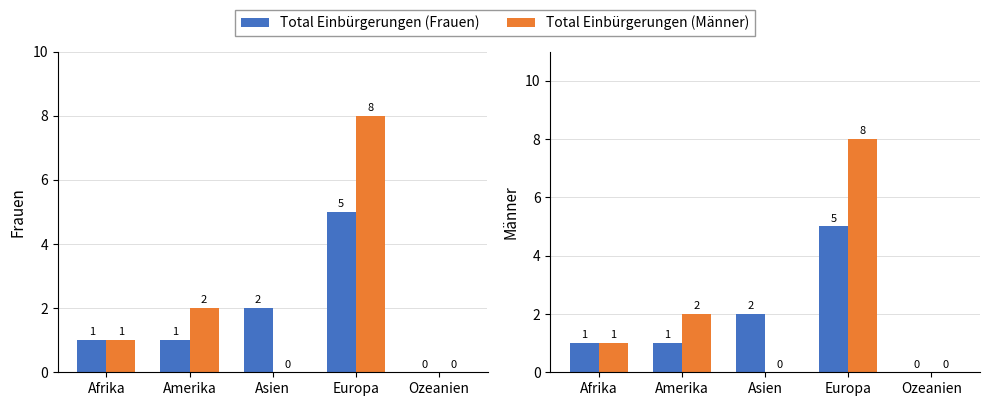

What is the sum of all Total Einbürgerungen (Männer) values?

11